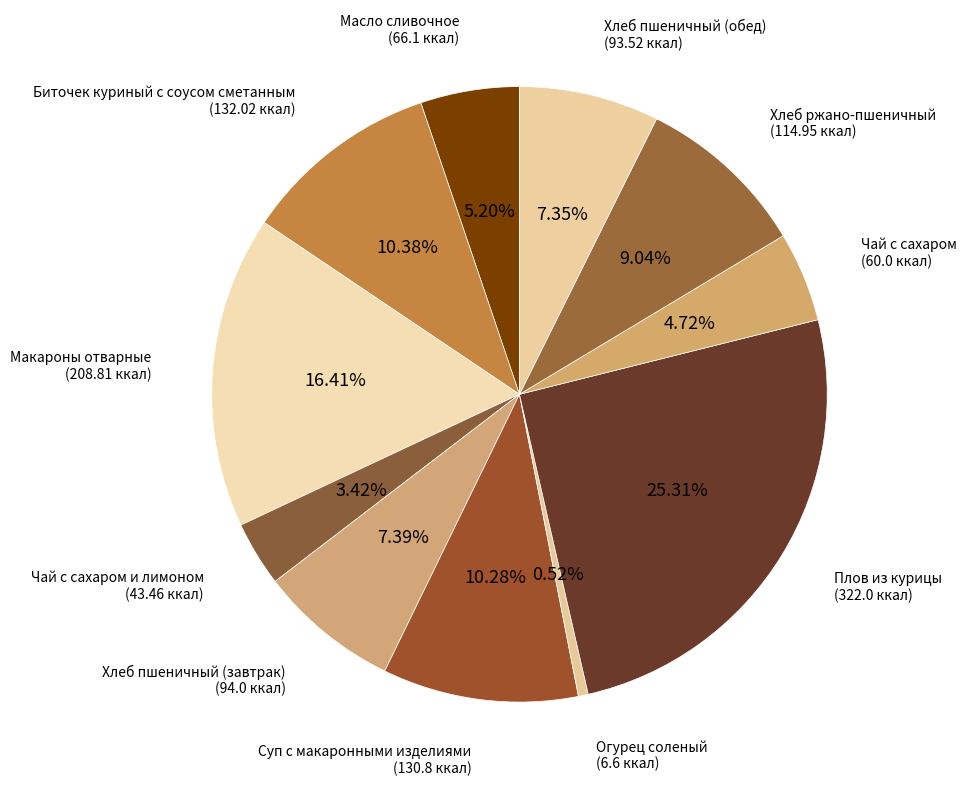

Which category has the biggest portion of the pie?

Плов из курицы